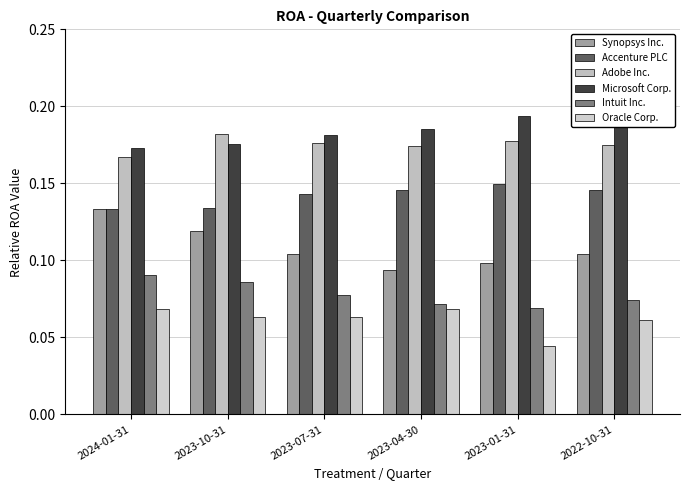

How many series are shown in this chart?

6